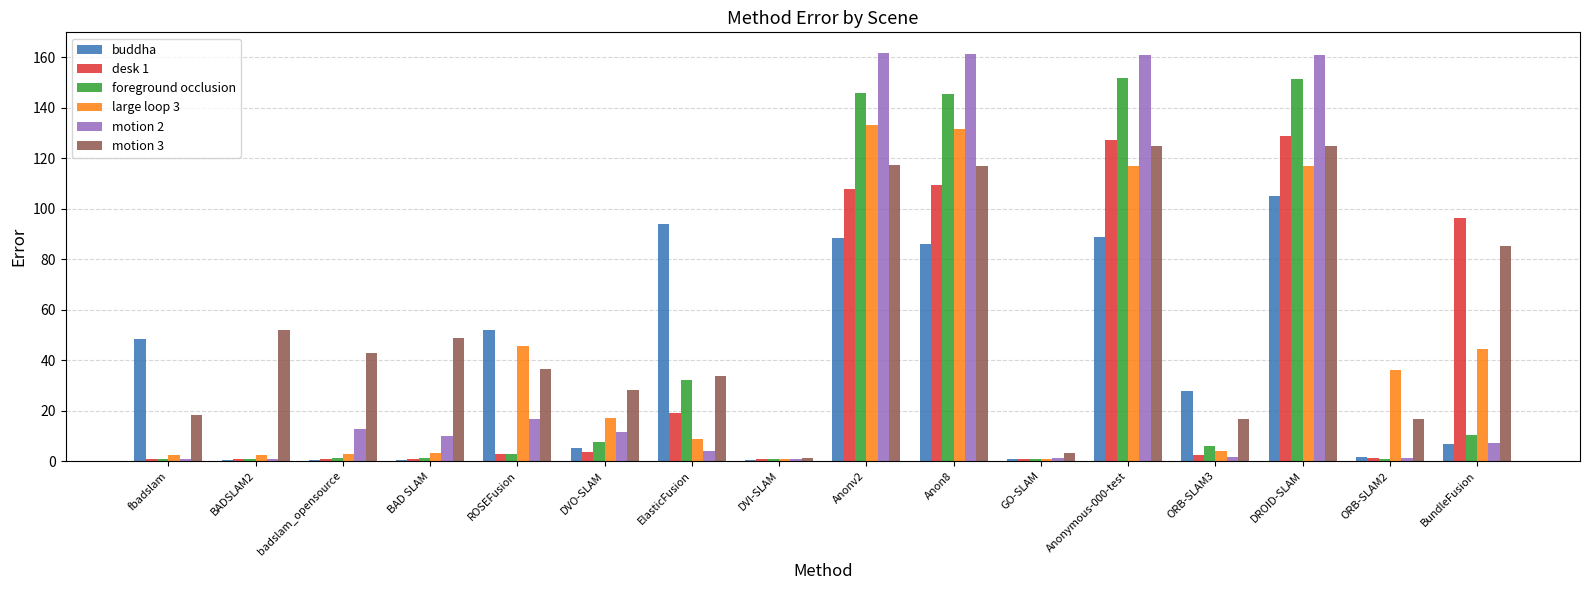

The value of desk 1 at Anon8 is 53.7. True or false?

False